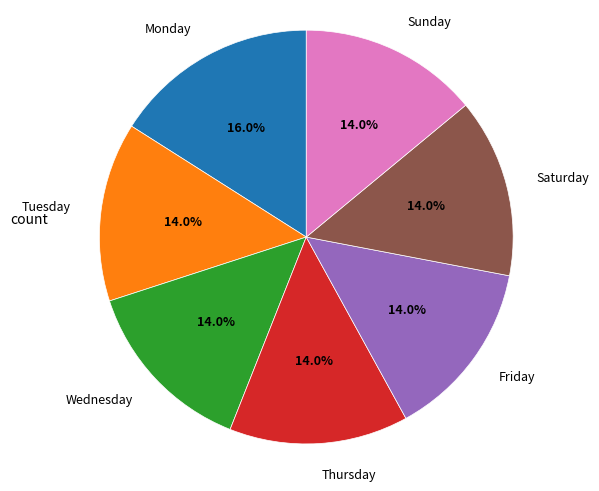

Which slice is the largest?

Monday